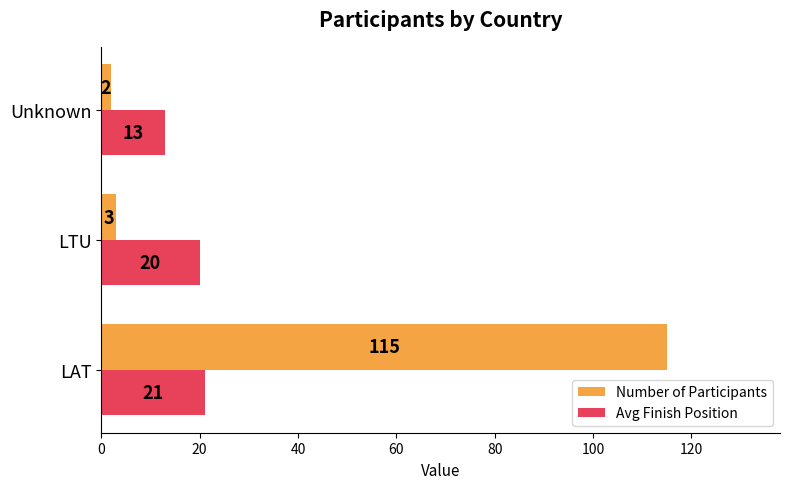

Which series has the largest range (max minus min)?

Number of Participants